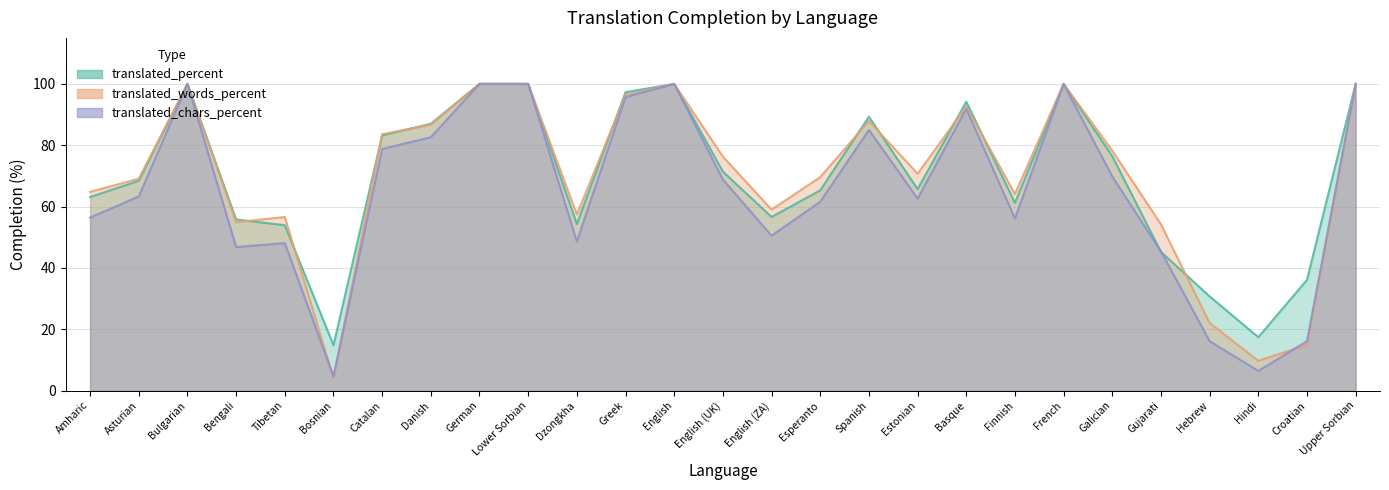

Rank the categories by translated_percent value from lowest to highest.

Bosnian, Hindi, Hebrew, Croatian, Gujarati, Tibetan, Dzongkha, Bengali, English (ZA), Finnish, Amharic, Esperanto, Estonian, Asturian, English (UK), Galician, Catalan, Danish, Spanish, Basque, Greek, Bulgarian, German, Lower Sorbian, English, French, Upper Sorbian